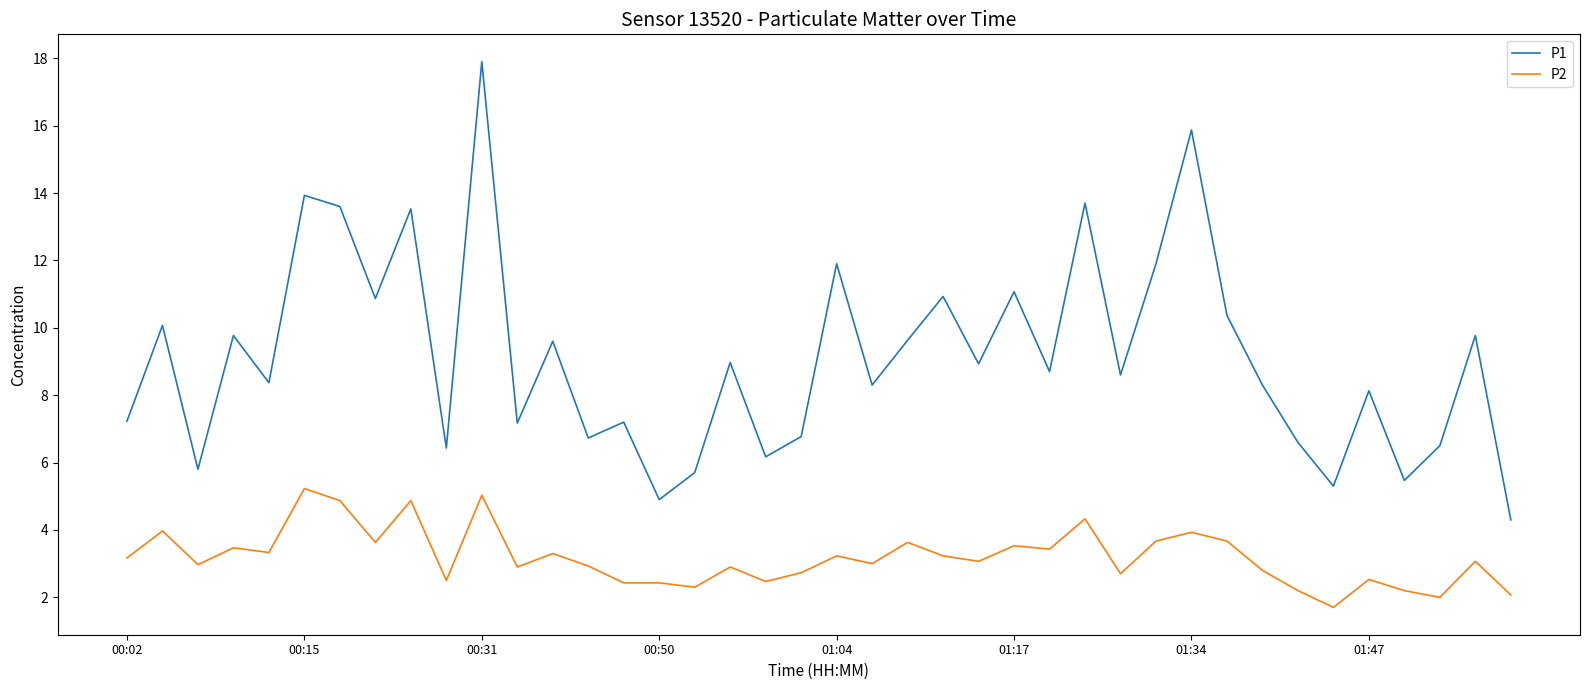

What is the maximum value for P1?

17.9